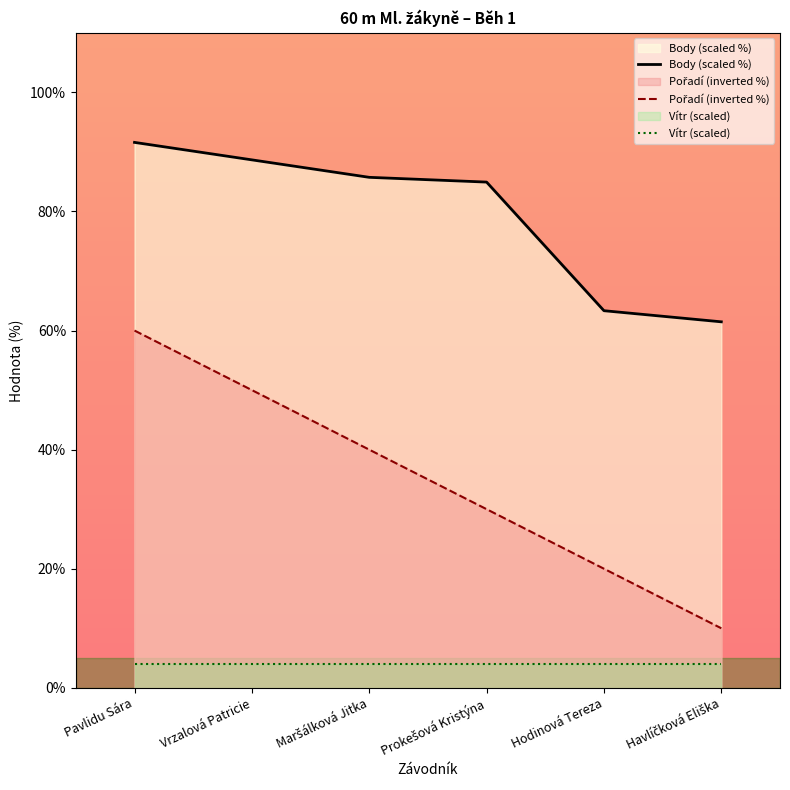

The value of Body (scaled %) at Pavlidu Sára is 143.1. True or false?

False